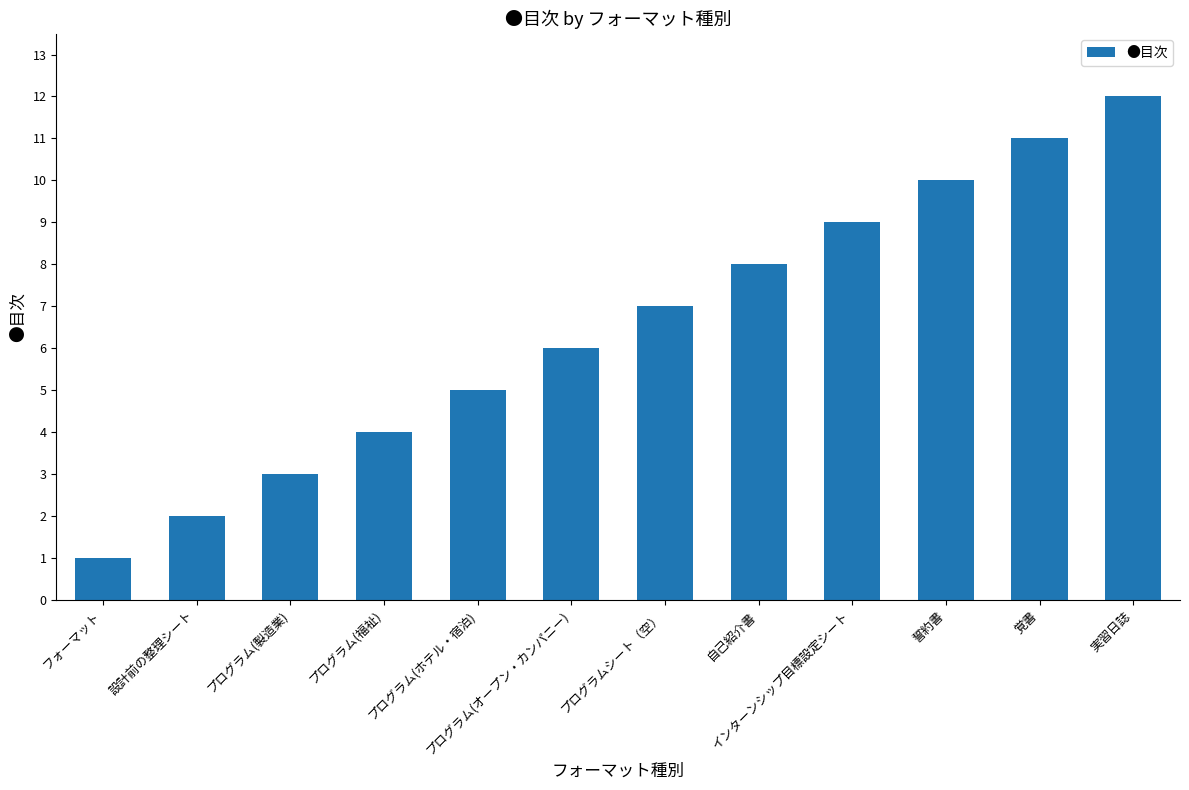

What is the value of the 5th bar from the left?

5